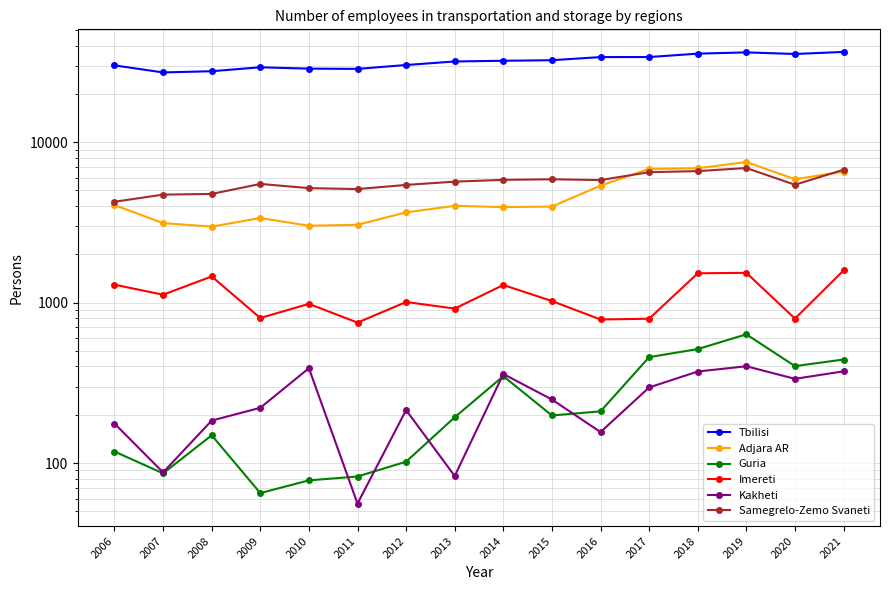

What is the sum of all Samegrelo-Zemo Svaneti values?

90269.9